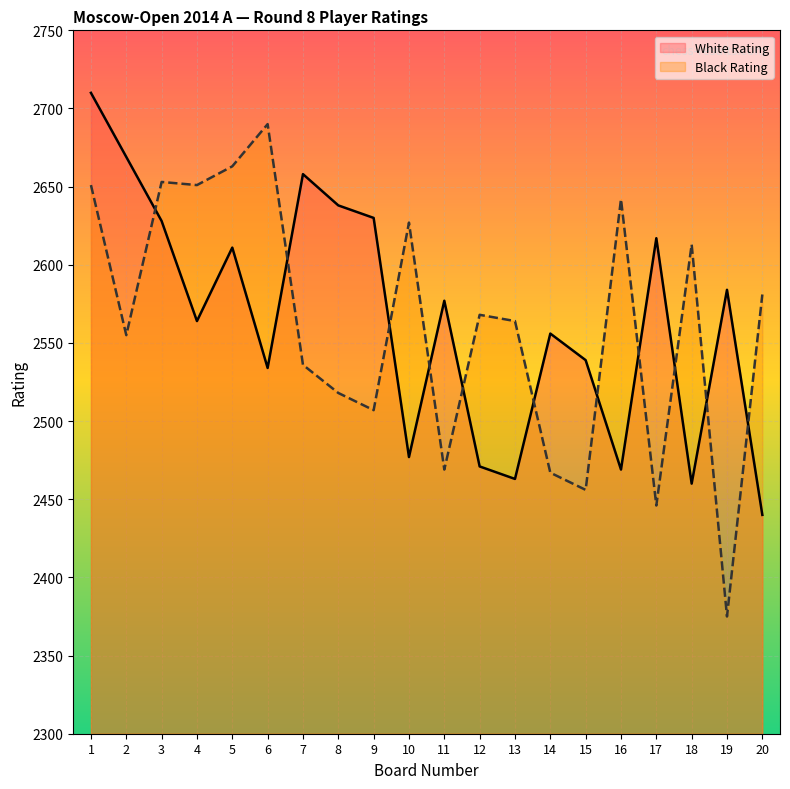

Which series changed the most between 3 and 17?

Black Rating